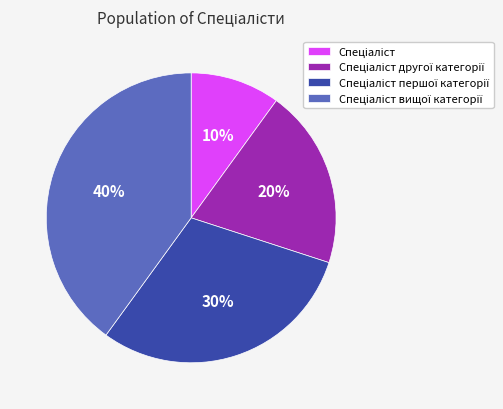

To the nearest percent, what is the average slice percentage?

25%